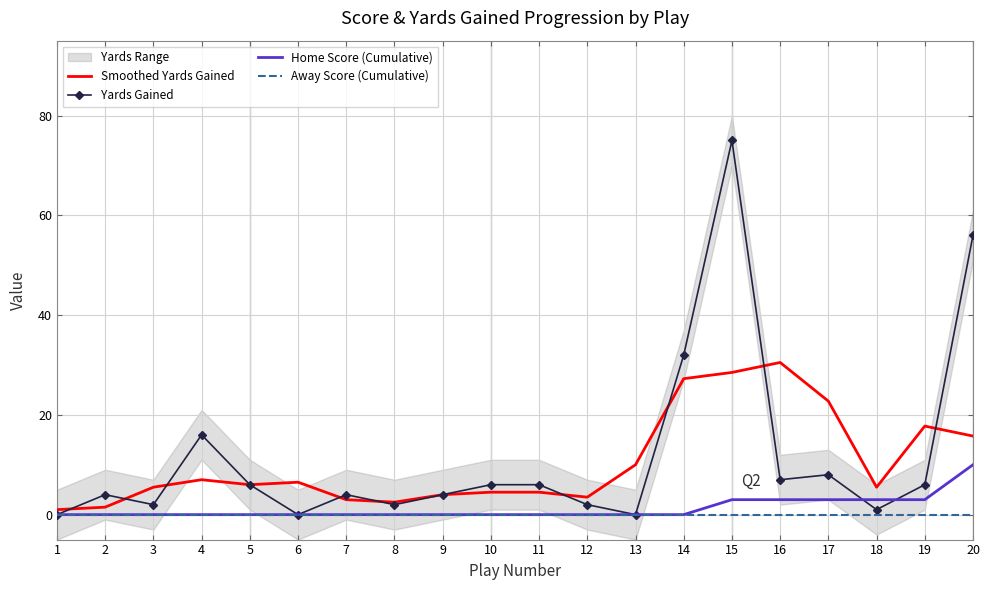

What is the value of the Smoothed Yards Gained point at the 12th from the left?

3.5